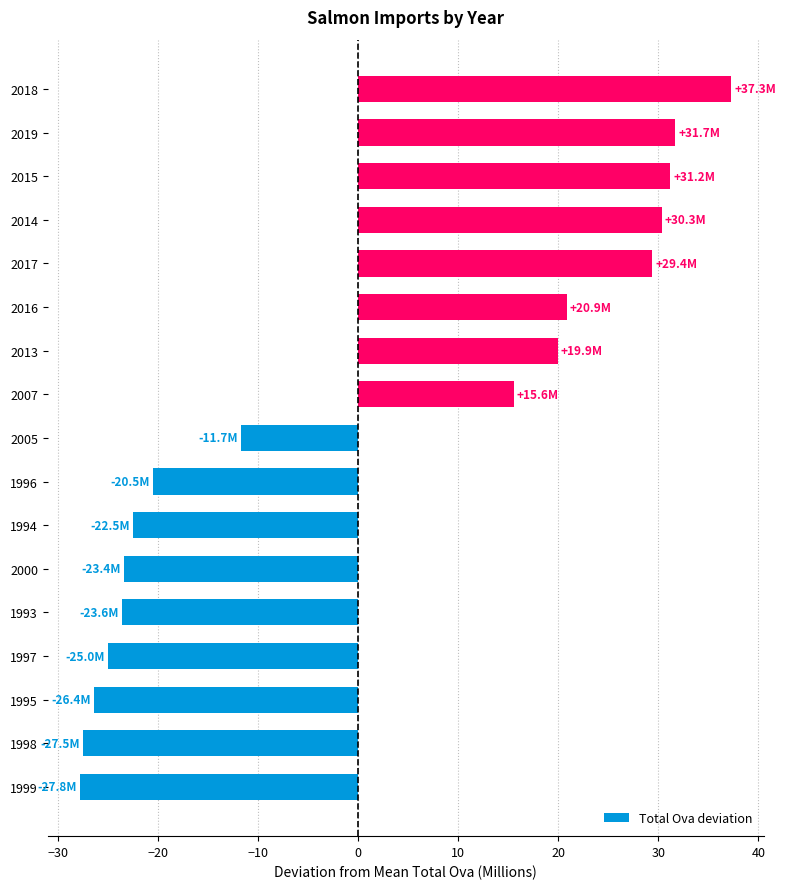

Which category has the highest value across all series?

2018